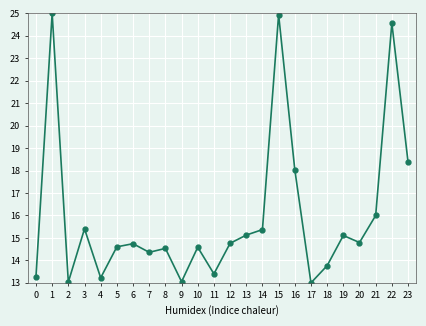

True or false: the data has more than 1 interior local peaks.

True